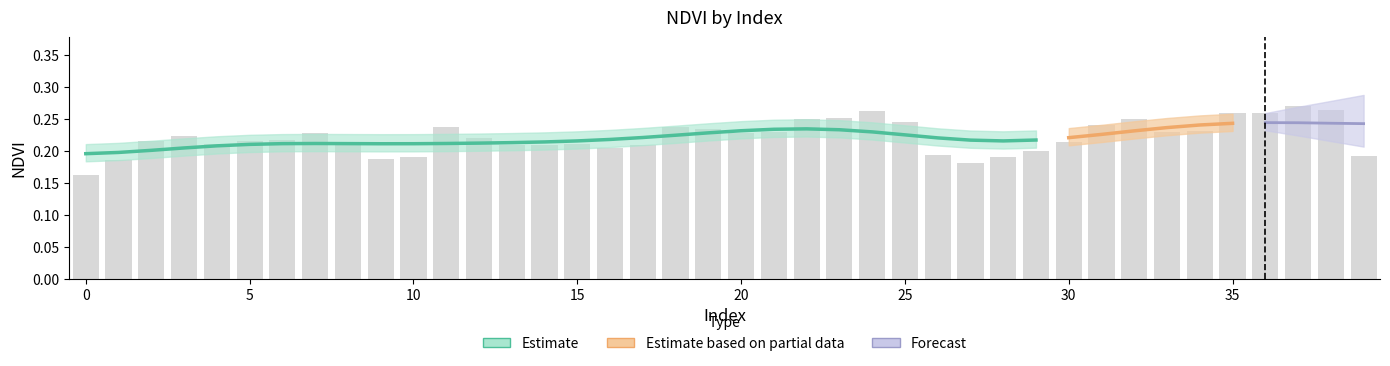

What is the value of the 33rd bar from the left?

0.3